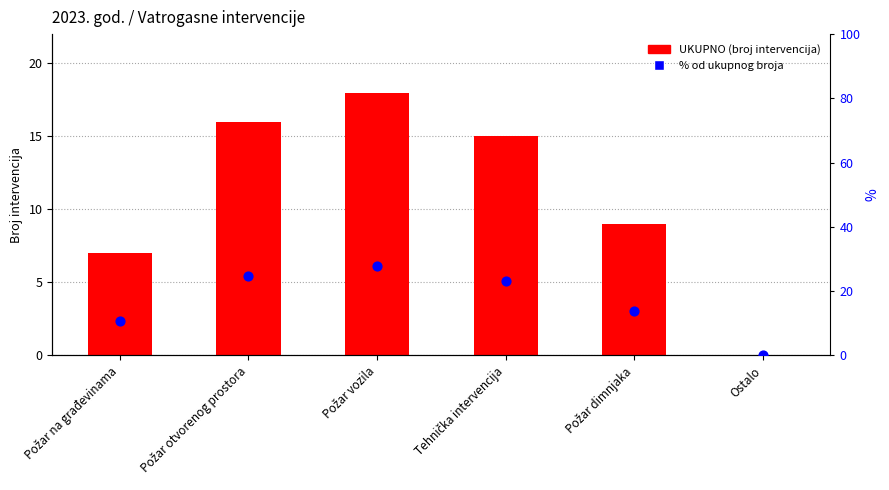

Which series has the widest spread of Y values?

% od ukupnog broja